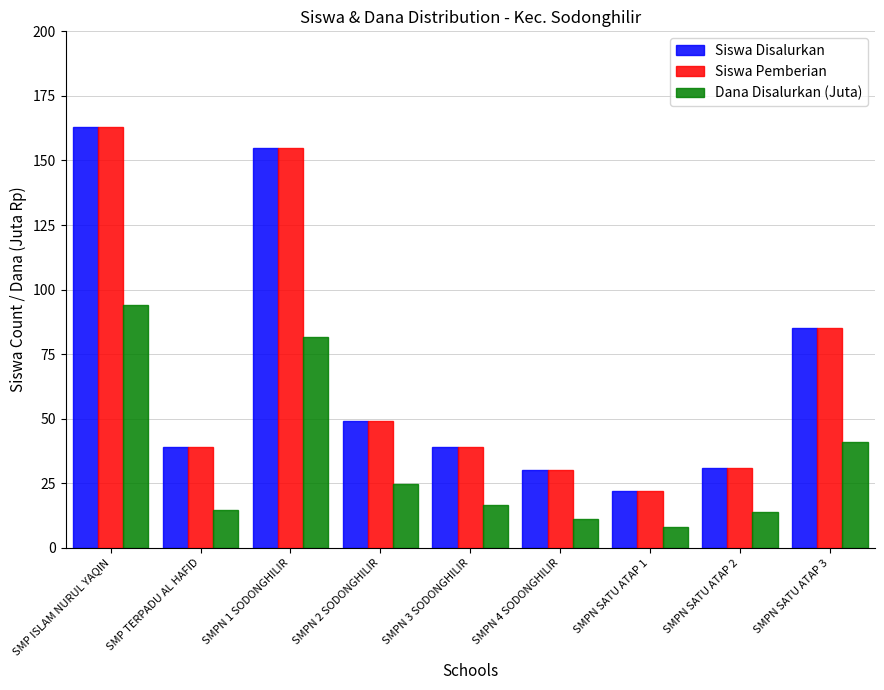

Is the value of Siswa Disalurkan at SMPN 1 SODONGHILIR greater than the value of Dana Disalurkan (Juta) at SMP TERPADU AL HAFID?

Yes